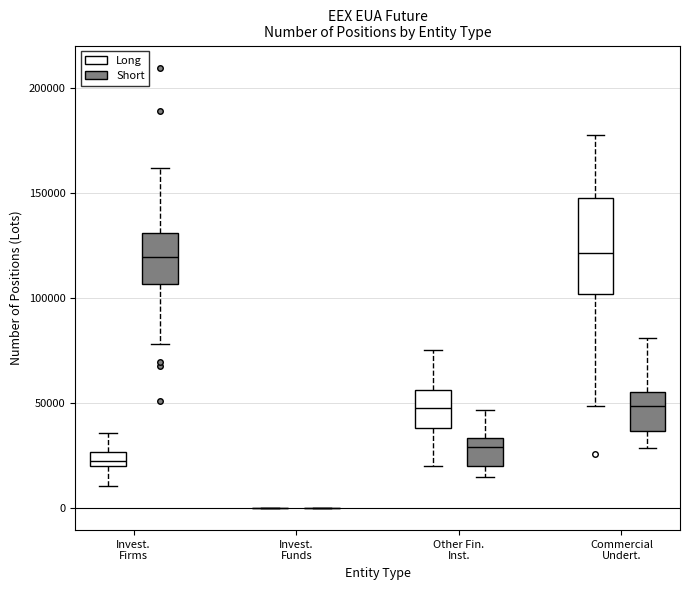

Where does the upper whisker of the box for Invest. Firms (Long) end on the y-axis? The values are not printed on the chart, so give them approximately, as read against the axis.

35000